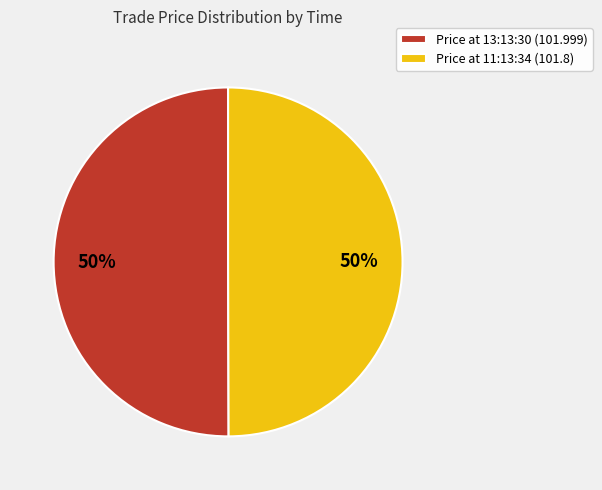

True or false: Price at 11:13:34 (101.8) accounts for 40% of the total.

False